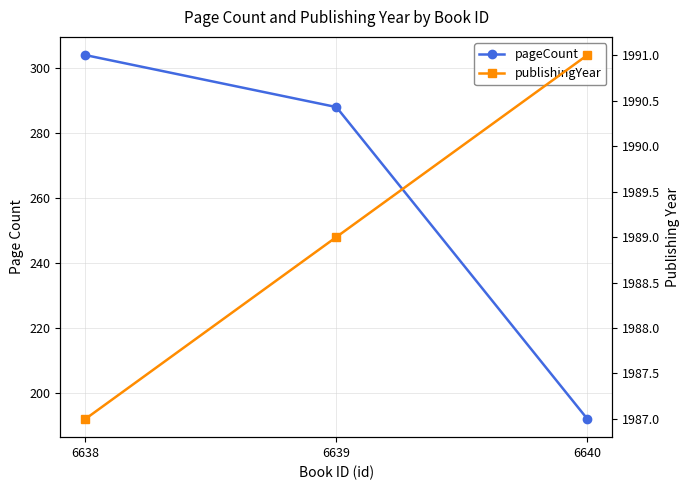

Reading left to right, transcribe all the data shown in this chart.

pageCount: 192	288	304
publishingYear: 1991	1989	1987